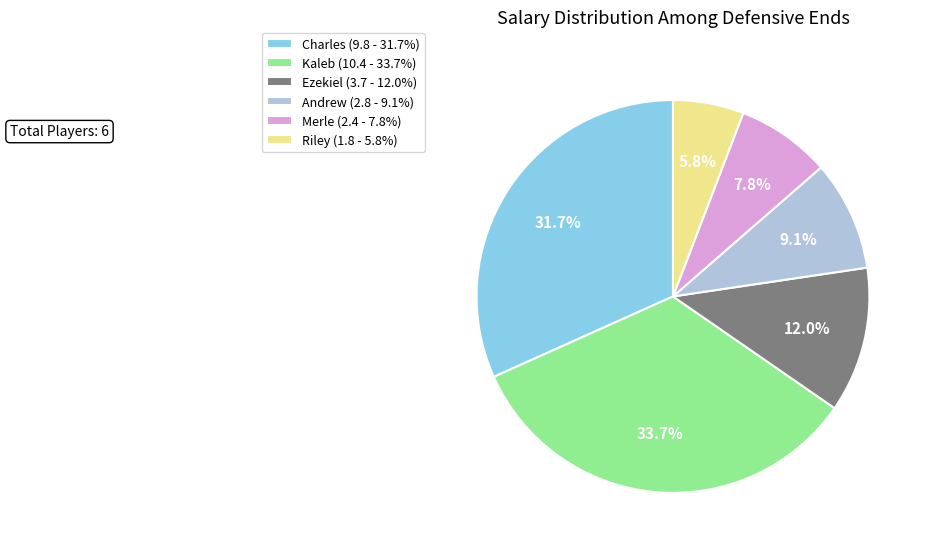

Does Riley represent more than half of the total?

No